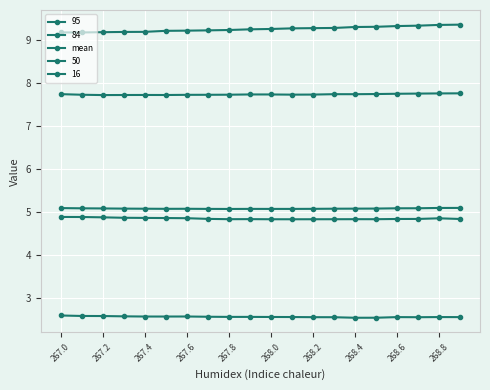

How many series are shown in this chart?

5